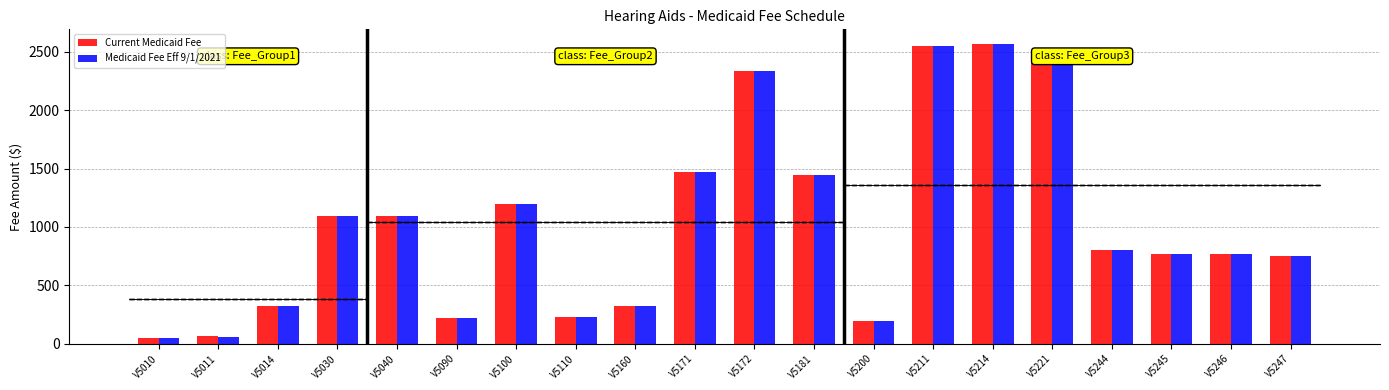

The value of Medicaid Fee Eff 9/1/2021 at V5160 is 321.4. True or false?

True